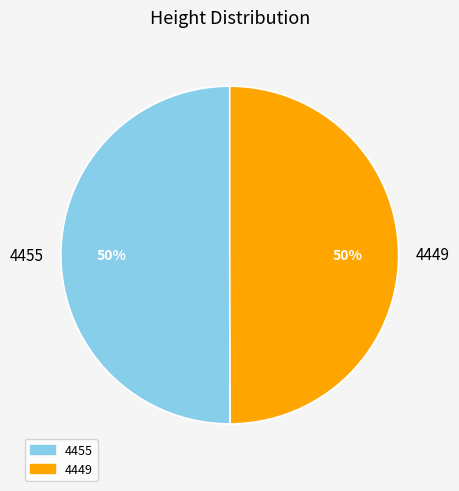

Count the number of slices in the pie.

2